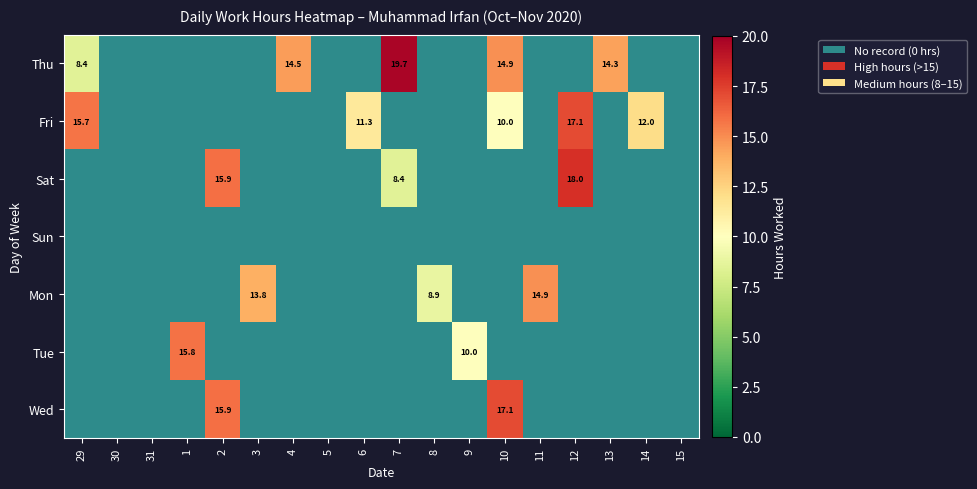

What is the total value across all series at 4?

14.5